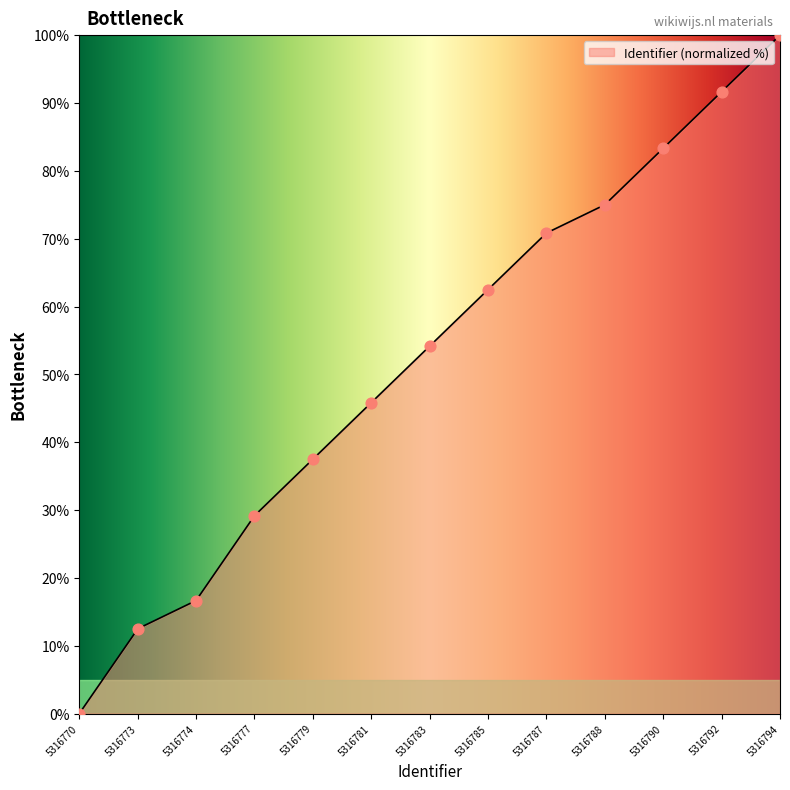

What is the maximum value for Identifier (normalized %)?

100.0